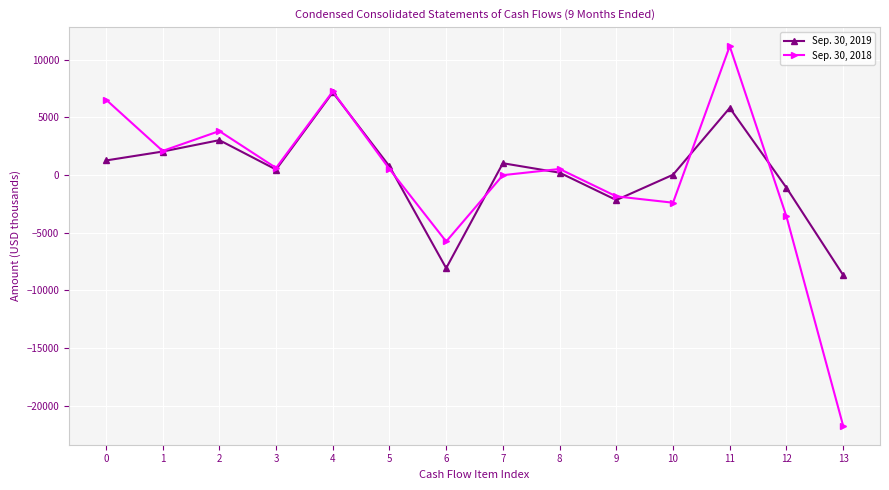

What is the sum of the Sep. 30, 2019 values at 8 and 10?

198